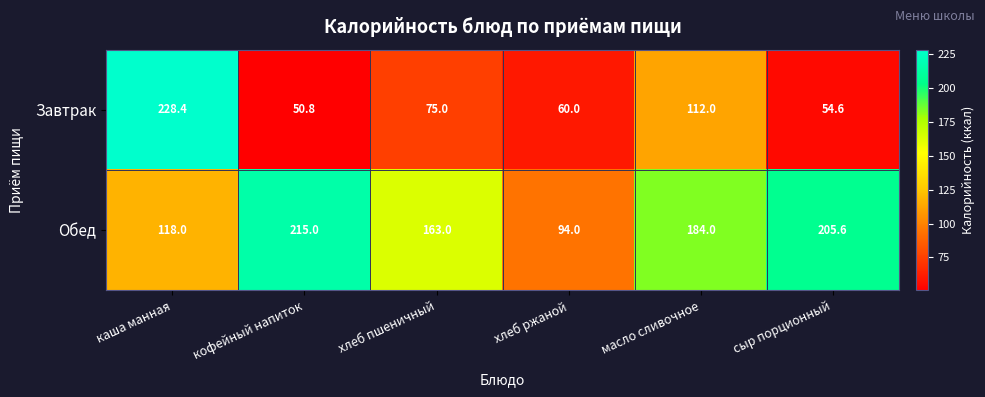

Which series changed the most between хлеб пшеничный and сыр порционный?

Обед